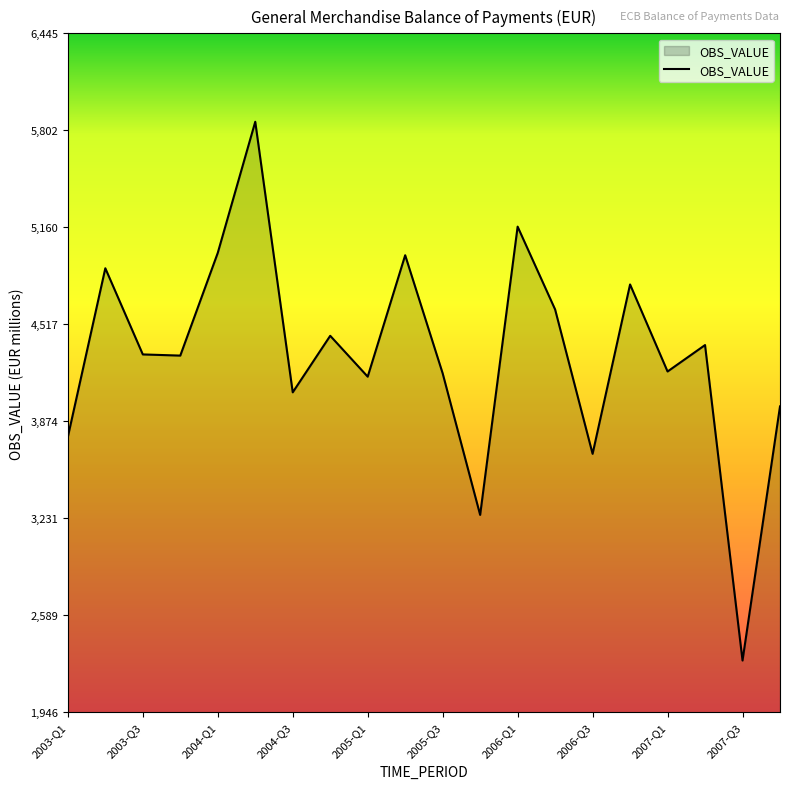

What is the maximum value shown in the chart?

5859.2